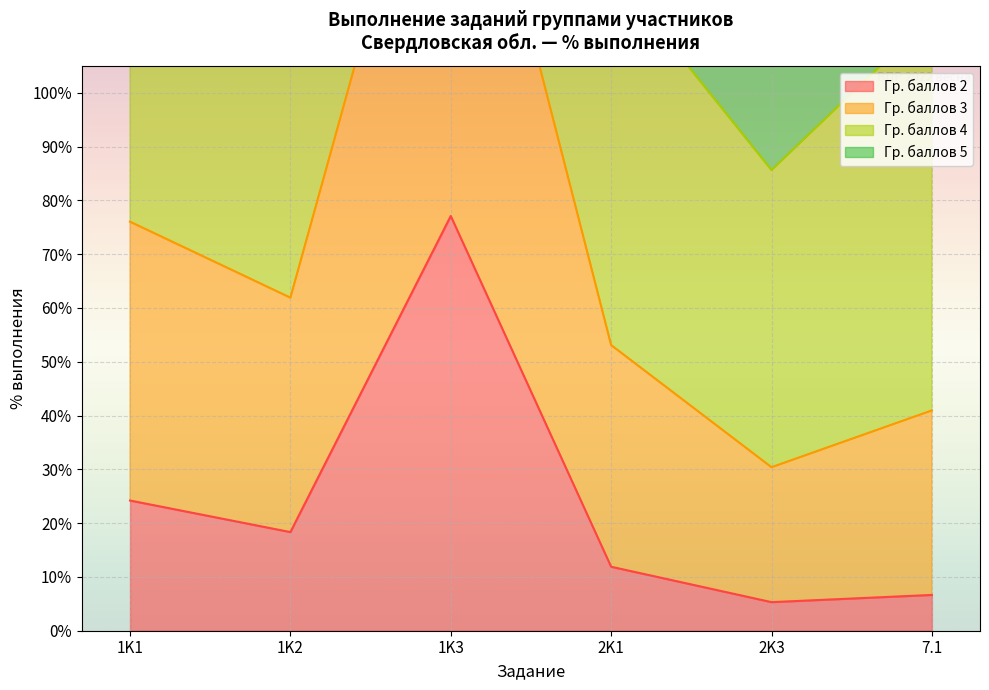

What is the maximum value for Гр. баллов 2?

77.1